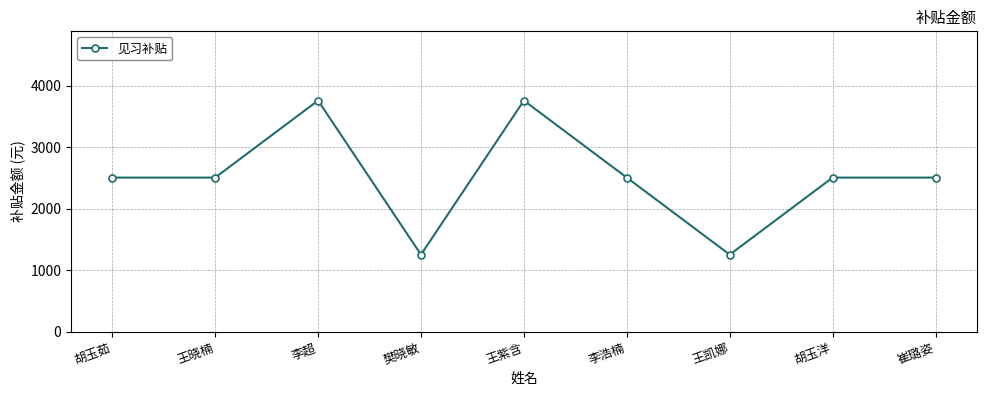

How many values are below 2506?

2